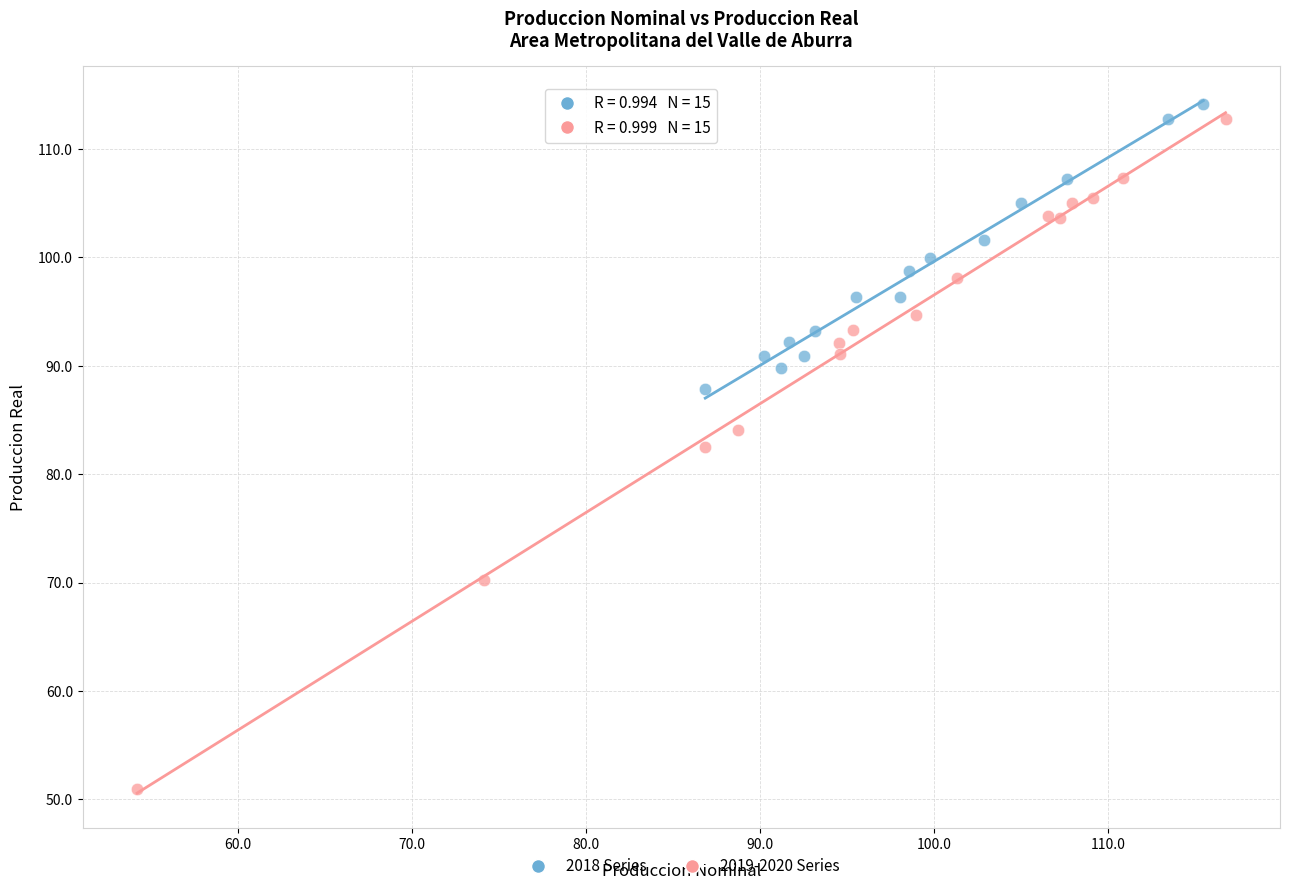

Which series reaches the maximum Y coordinate?

2018 Series